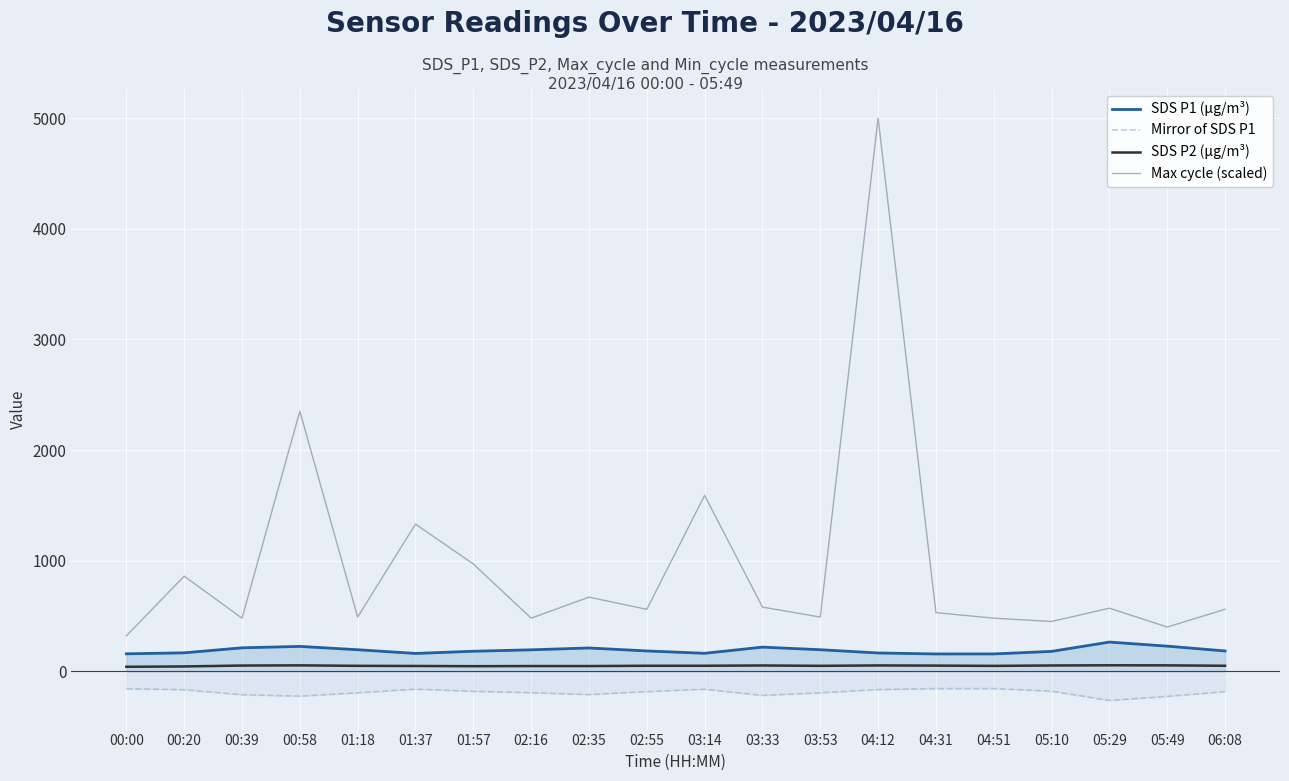

Rank the series at 00:39 from lowest to highest value.

Mirror of SDS P1, SDS P2 (µg/m³), SDS P1 (µg/m³), Max cycle (scaled)